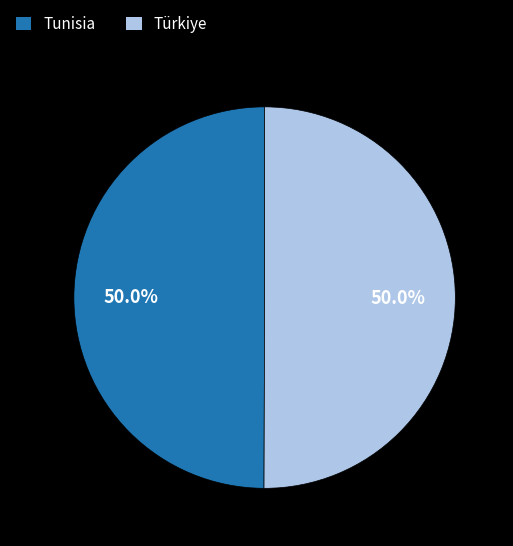

Approximately how many times larger is the value at Türkiye compared to Tunisia?

1.0